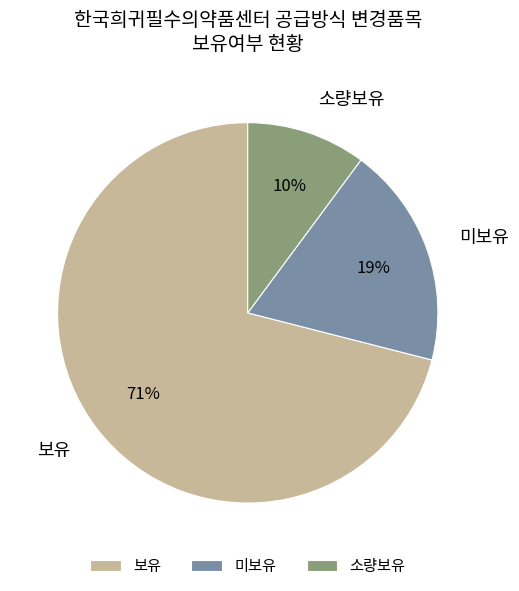

Which category accounts for the majority?

보유